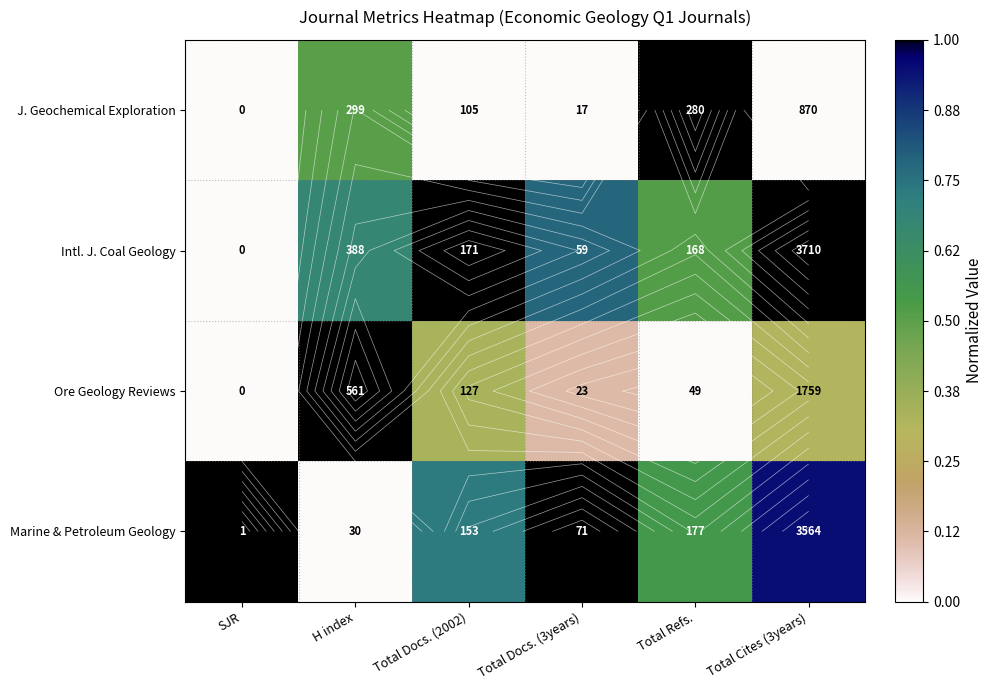

How many data points in Intl. J. Coal Geology are above 0?

5